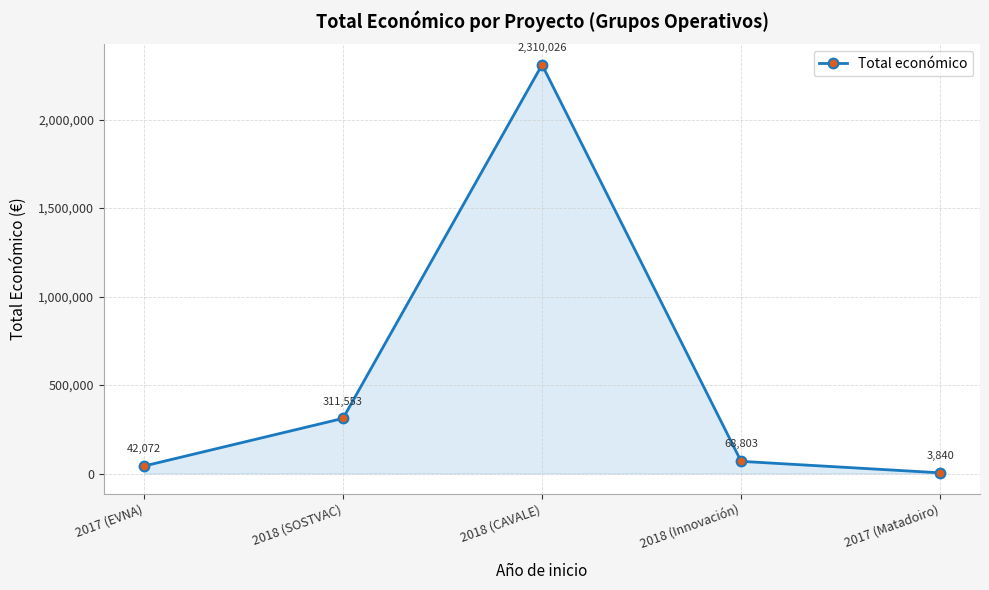

What is the difference between the maximum and minimum values?

2306186